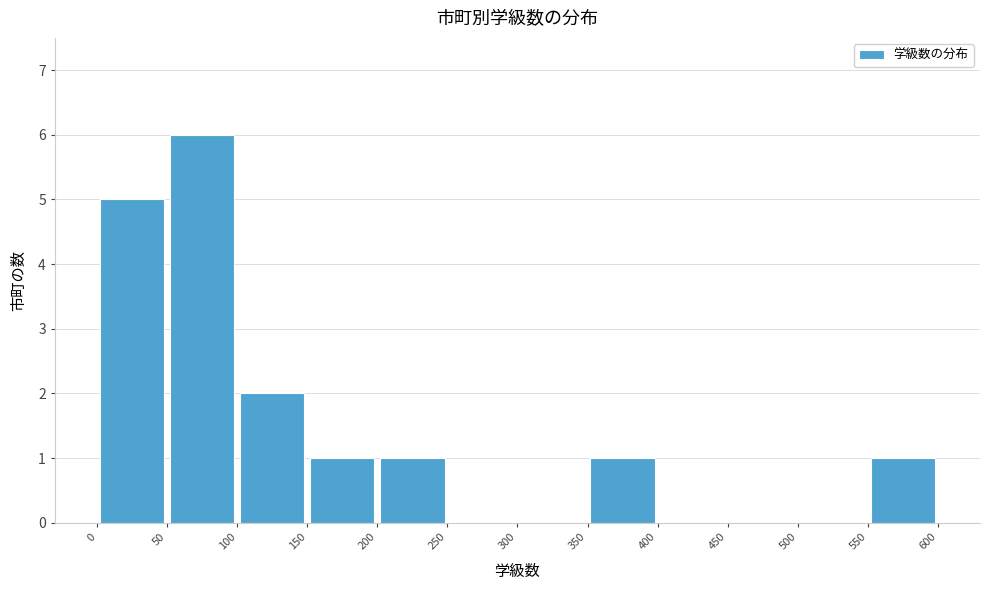

How tall is the bar that spans 100 to 150 on the x-axis? The values are not printed on the chart, so give them approximately, as read against the axis.

2